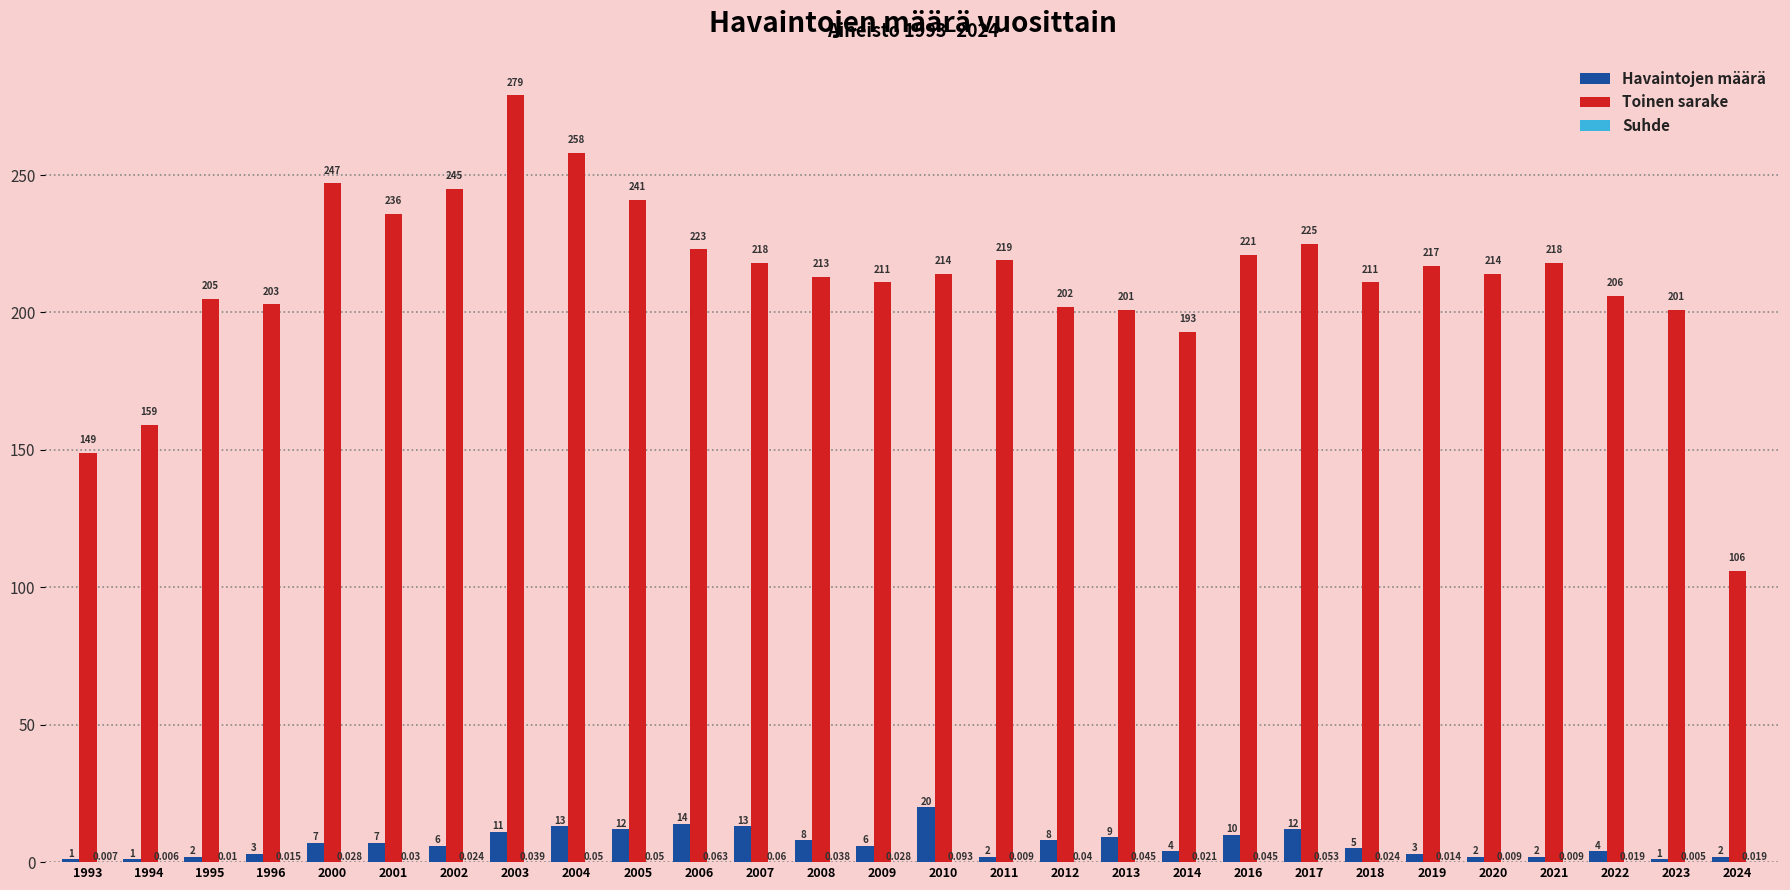

Which series changed the most between 2006 and 2018?

Toinen sarake